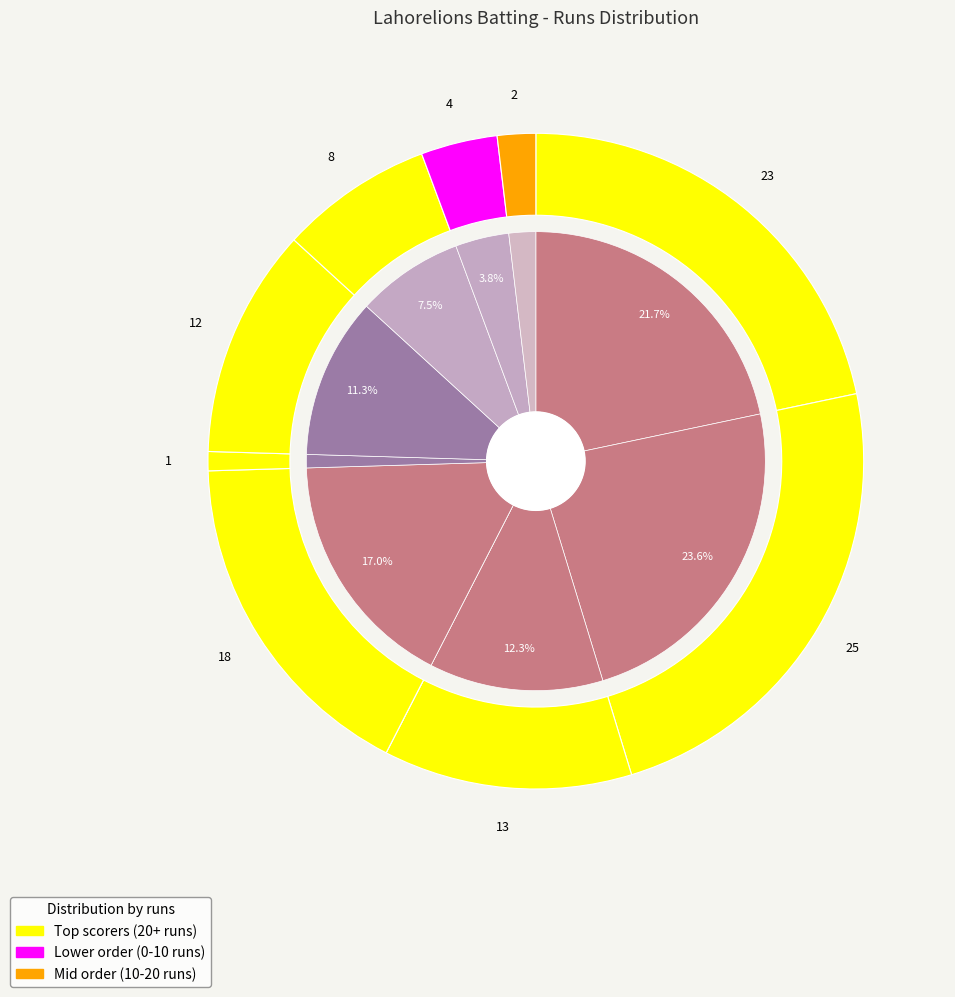

Is there any slice that represents more than half of the pie?

No